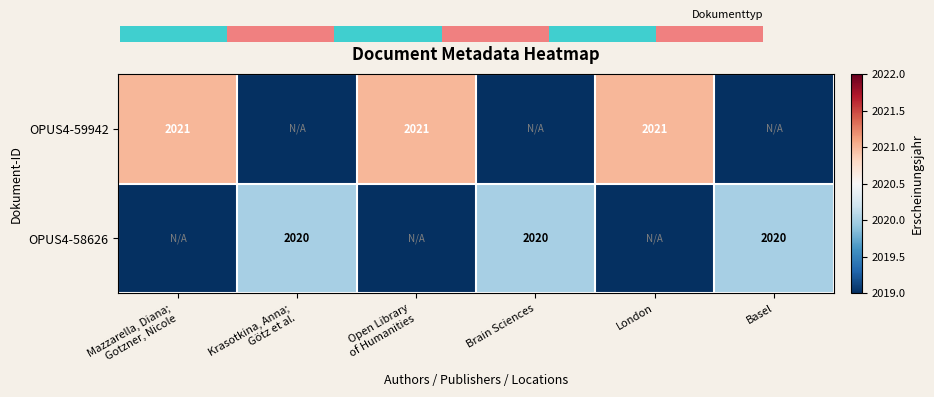

At how many categories does at least one series exceed 1538?

6